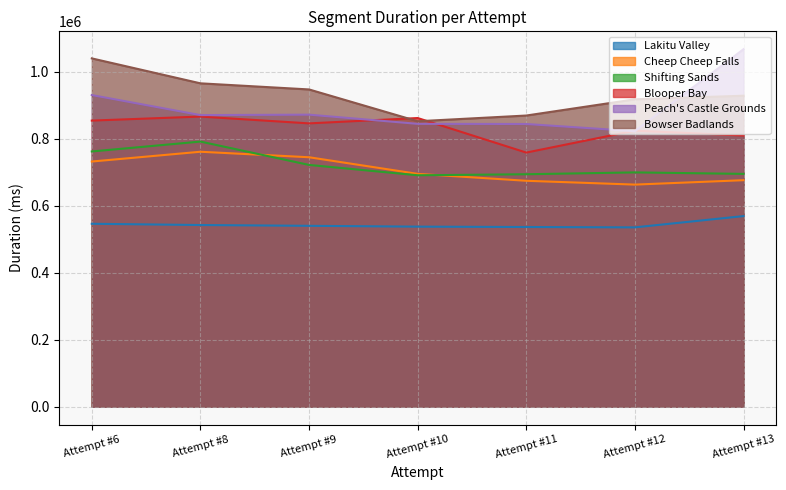

Which has a higher value, Attempt #10 or Attempt #6?

Attempt #6